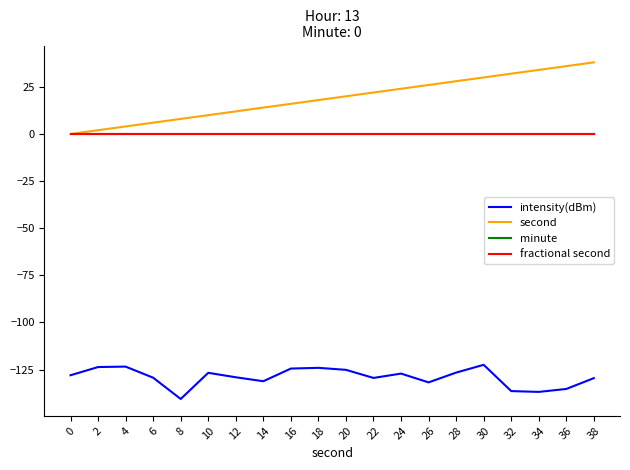

Does the chart display data point markers on the line(s)?

No